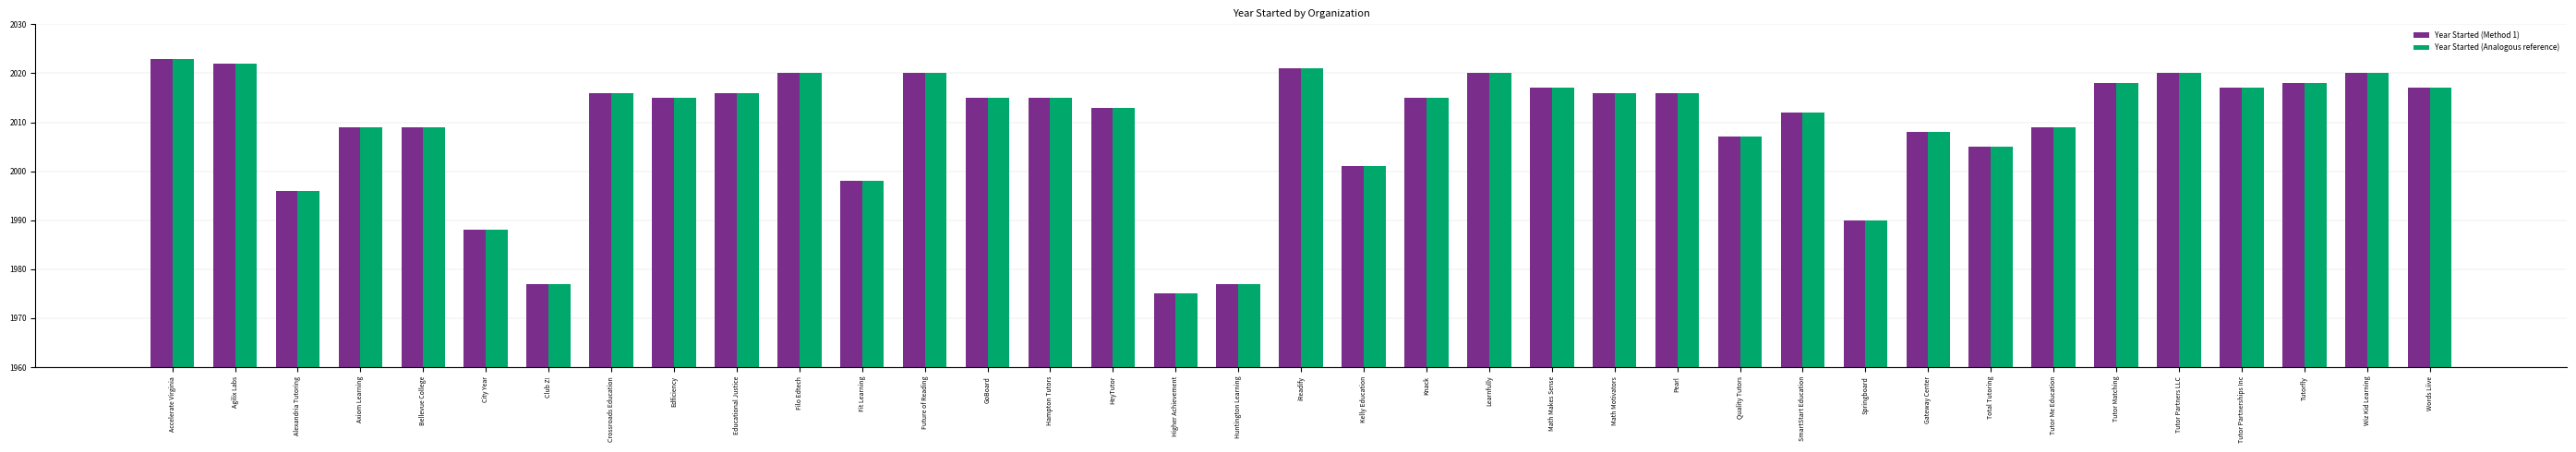

What is the label of the 23rd bar from the left?

Math Makes Sense